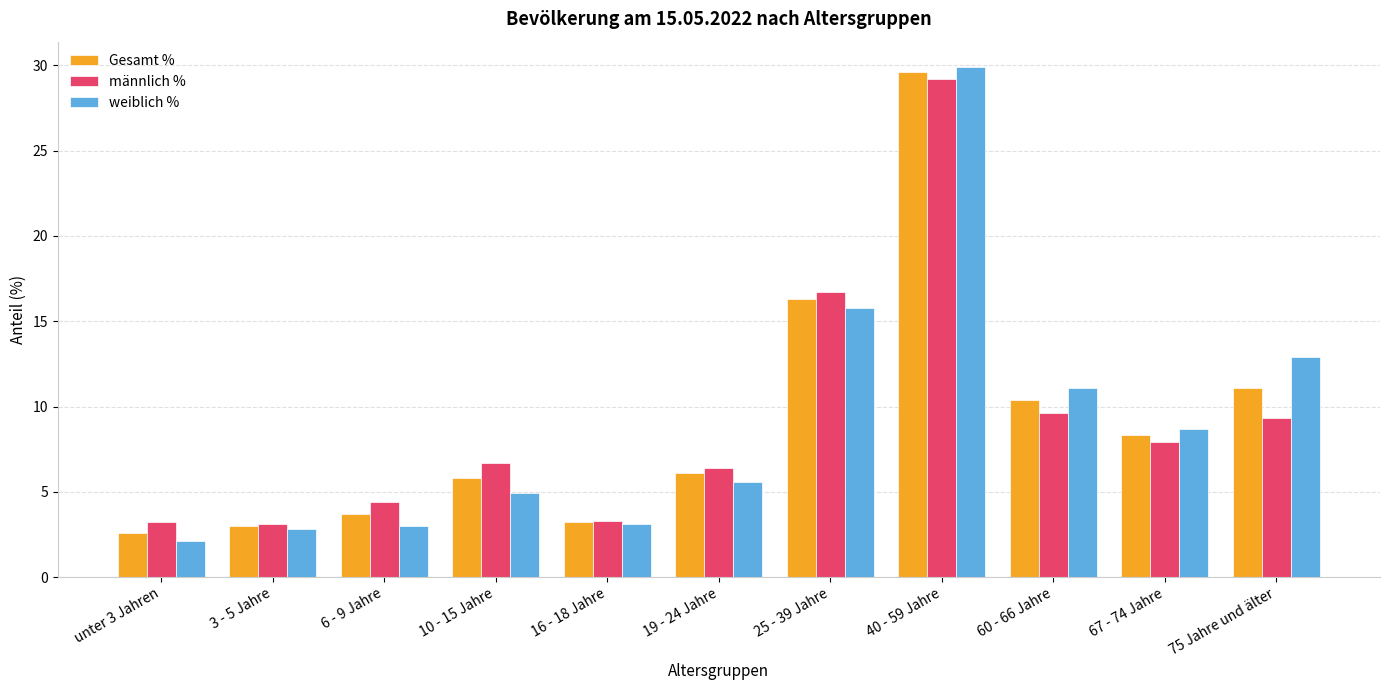

Rank the series by their average value, from lowest to highest.

männlich %, weiblich %, Gesamt %